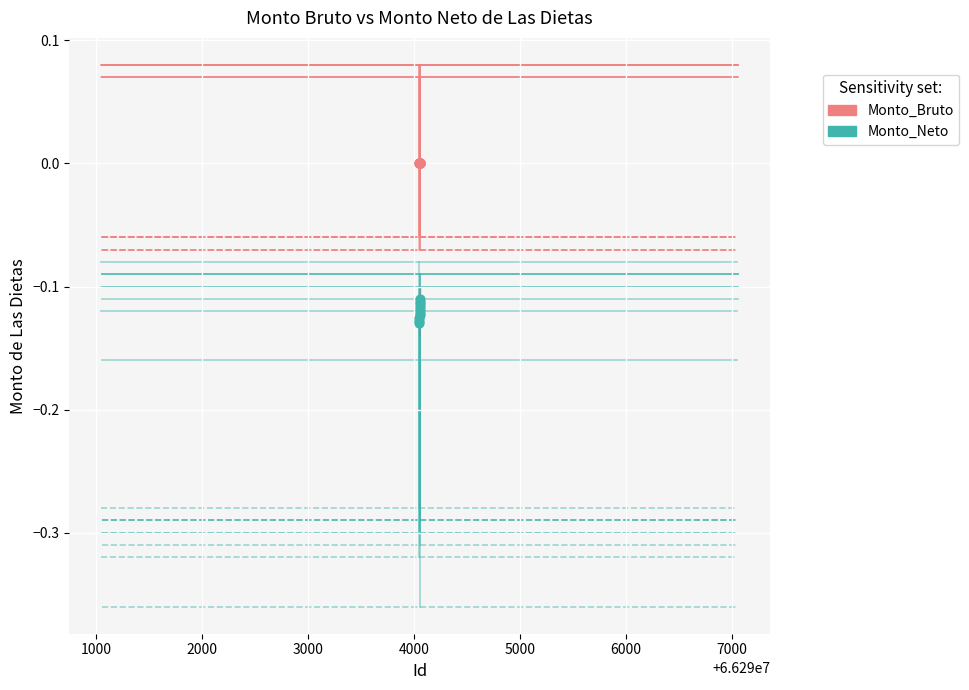

Which series contains the lowest Y value?

Monto_Neto